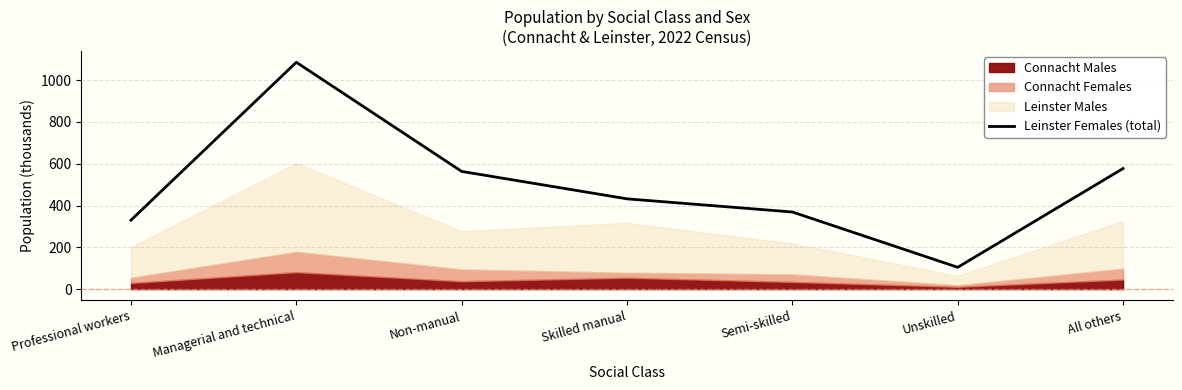

What is the change in value from Non-manual to All others?

+13.8